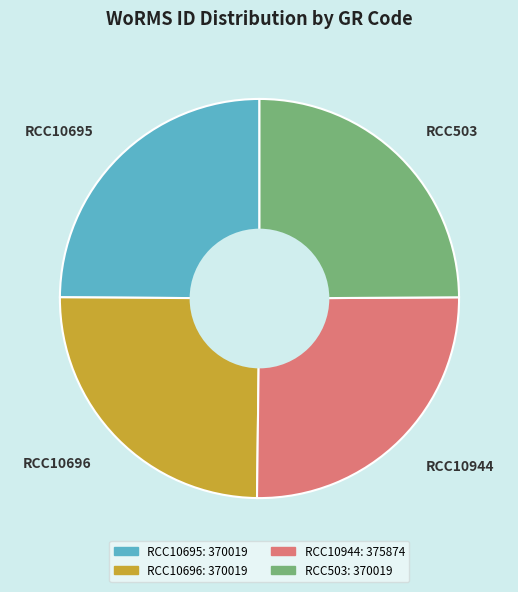

What is the ratio of the value at RCC10696 to the value at RCC503?

1.0